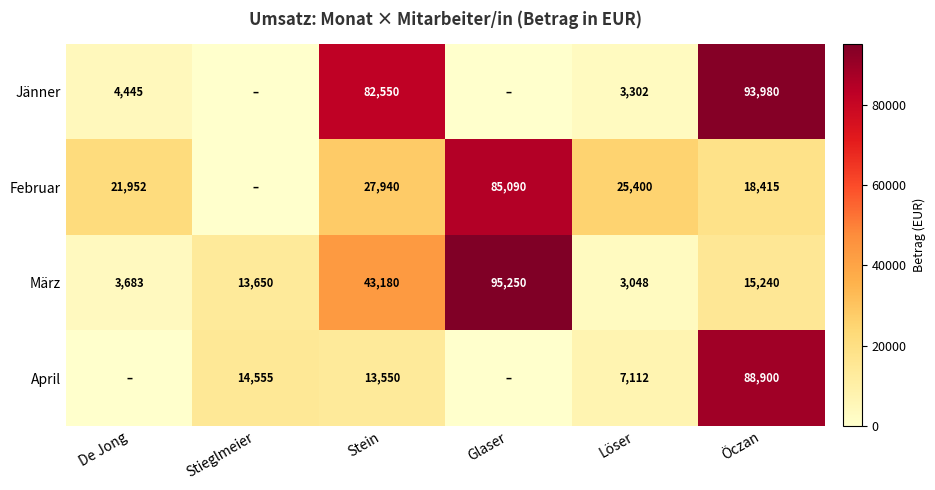

At which category is the sum across all series the highest?

Öczan